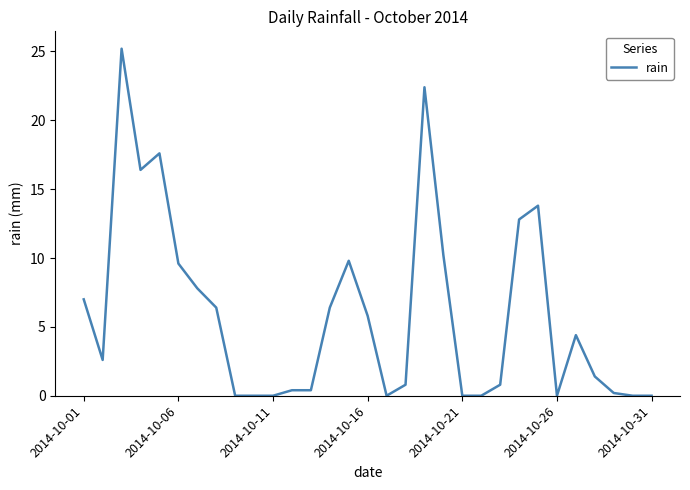

What is the difference between the maximum and minimum values?

25.2